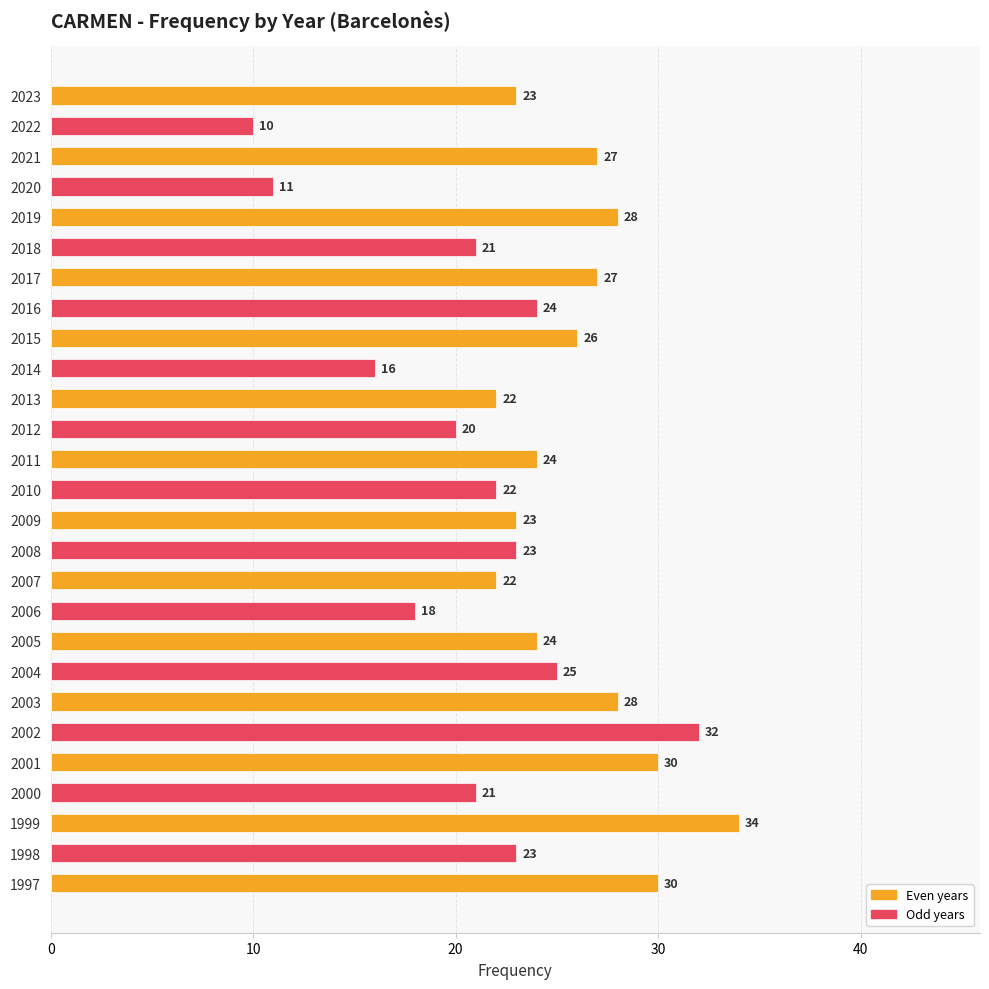

Does the chart contain stacked bars?

No